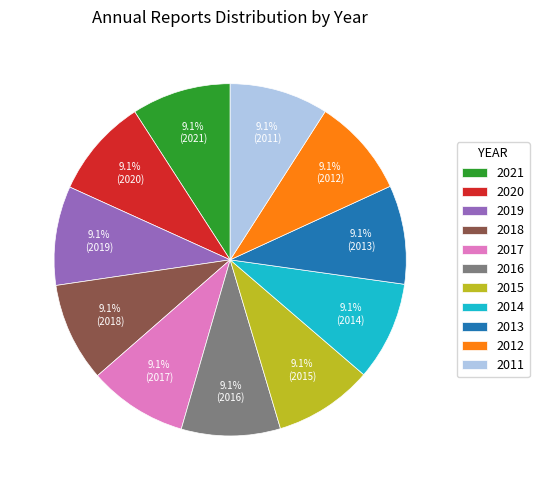

What is the total percentage of 2012 and 2021?

18.2%